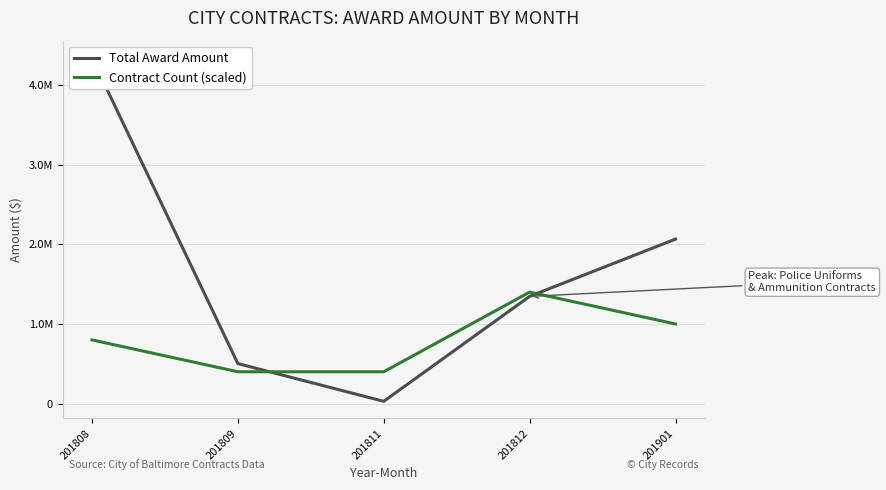

At which category is the sum across all series the highest?

201808